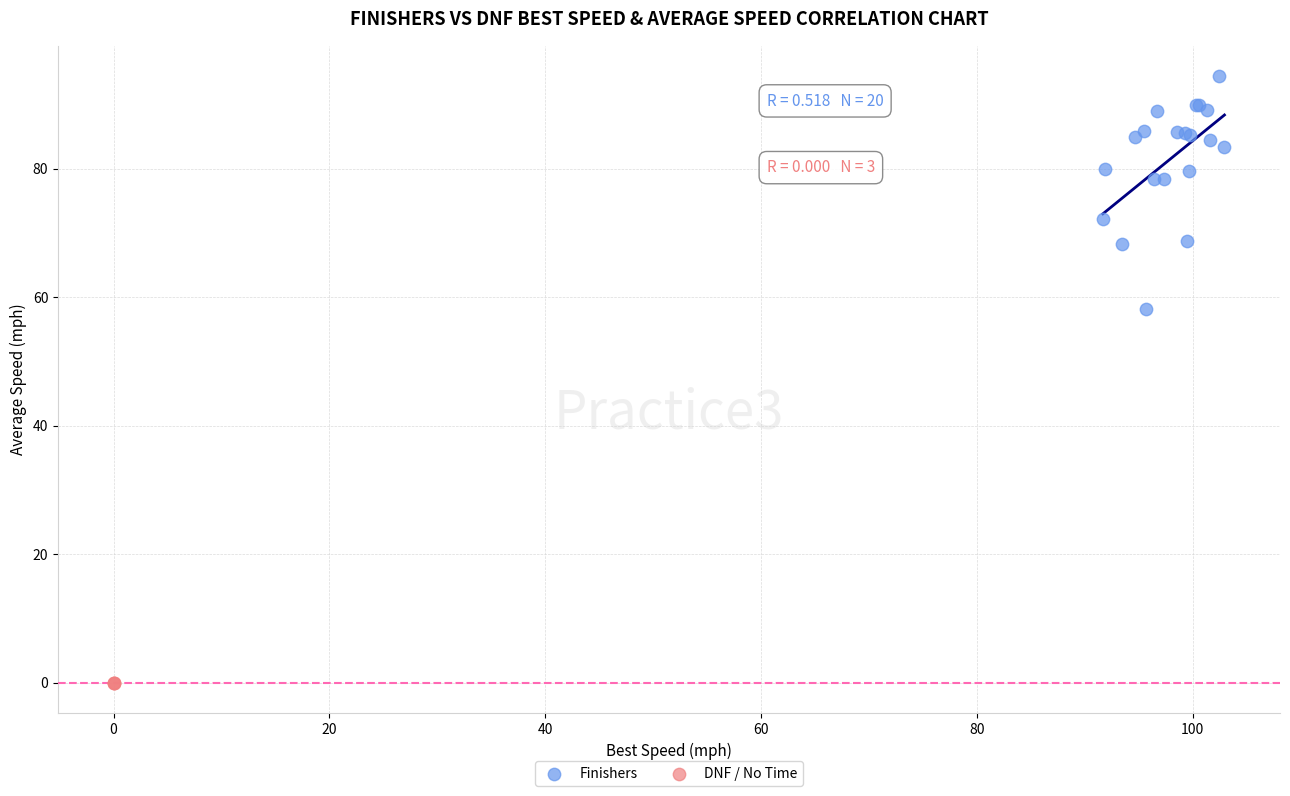

What are all the series names shown in the legend?

Finishers, DNF / No Time